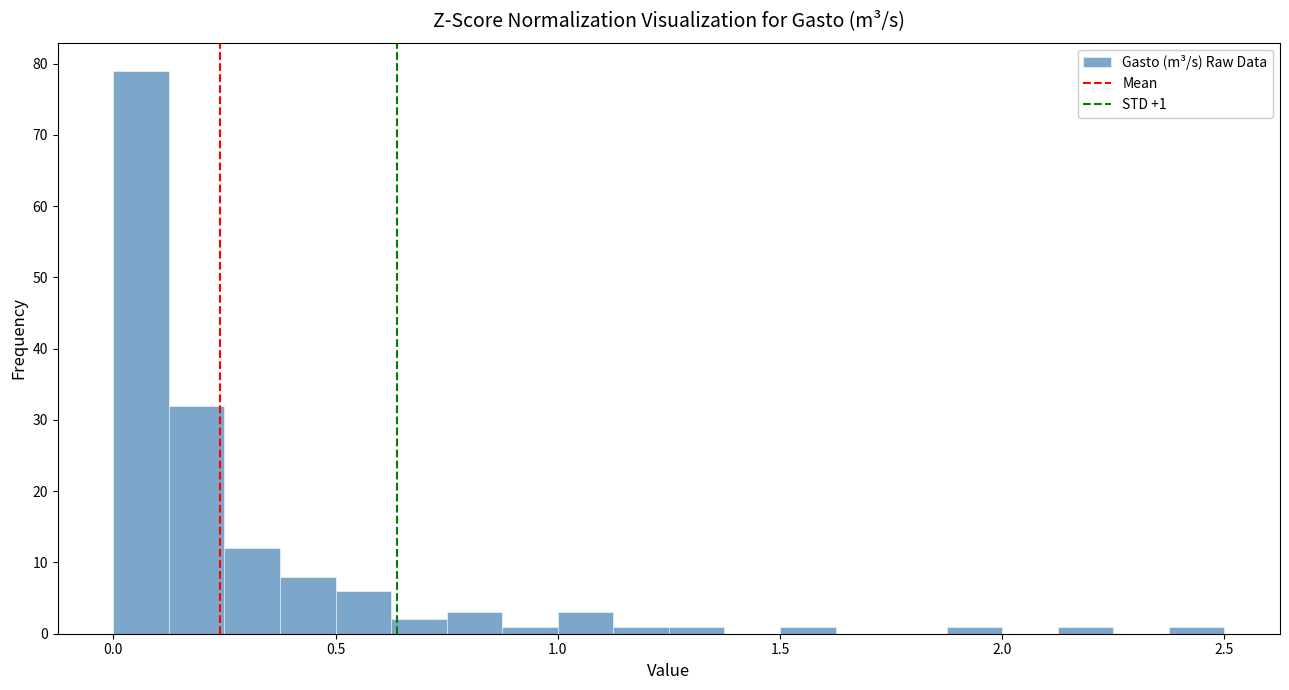

Read against the x-axis, roughly where is the centre of the tallest bar?

0.05